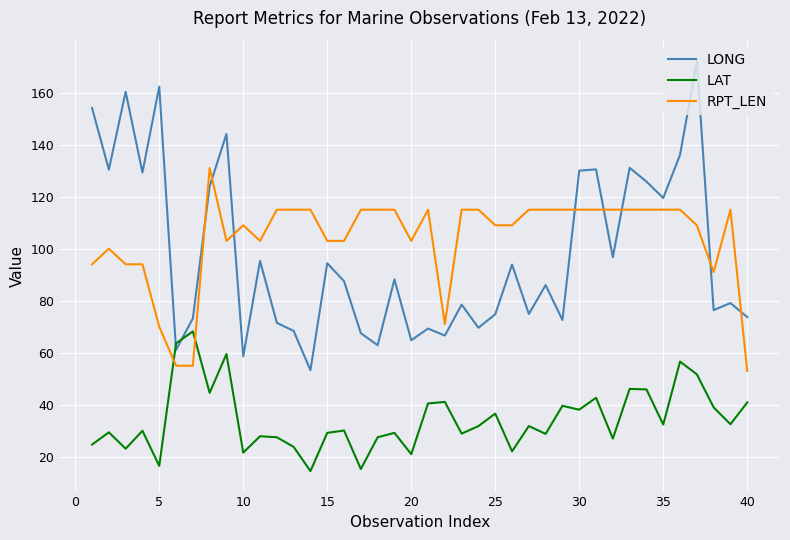

What is the greatest value displayed?

172.1